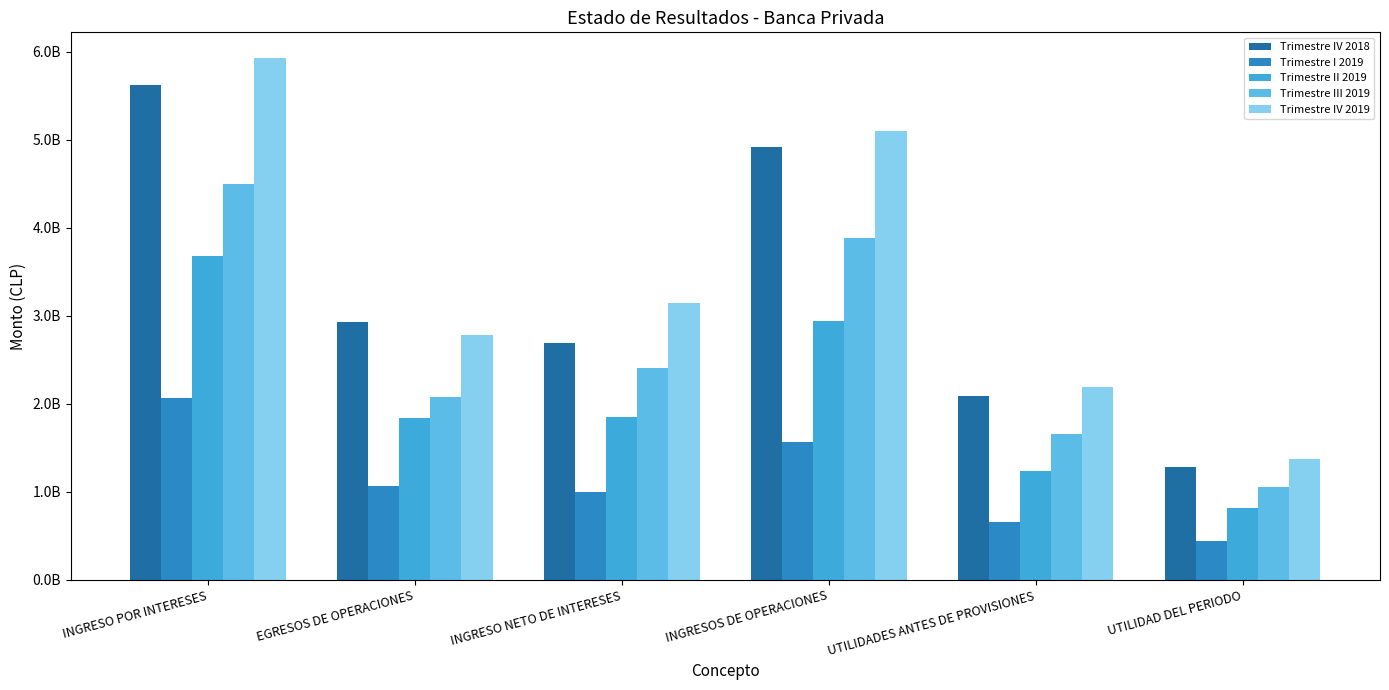

Rank the series by their maximum value, from lowest to highest.

Trimestre I 2019, Trimestre II 2019, Trimestre III 2019, Trimestre IV 2018, Trimestre IV 2019